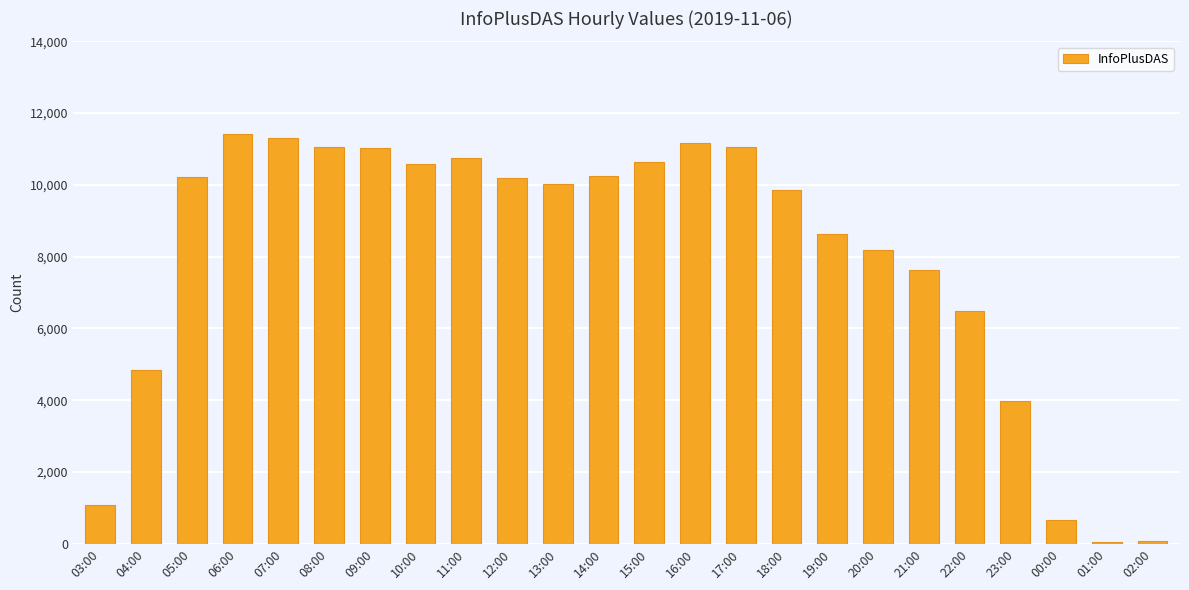

What is the change in value from 10:00 to 13:00?

-574